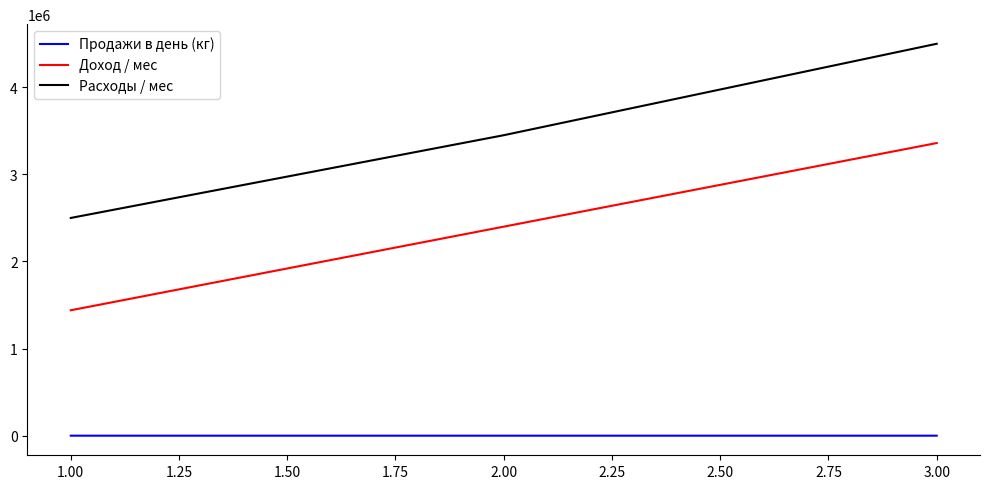

The value of Расходы / мес at 2.00 is 3450000. True or false?

True